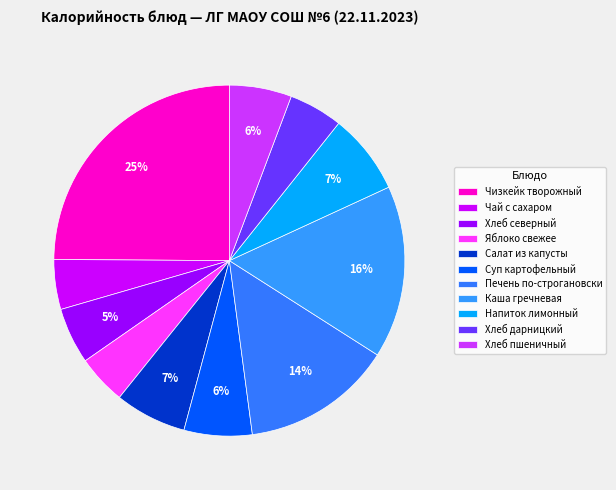

How many segments does this pie chart have?

11